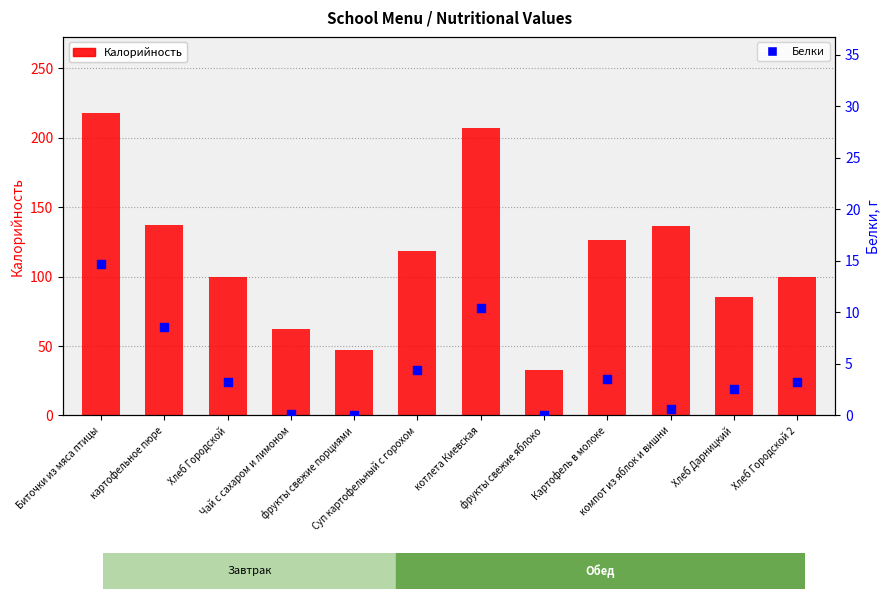

Is the value of Калорийность at Картофель в молоке greater than the value of Белки at Чай с сахаром и лимоном?

Yes